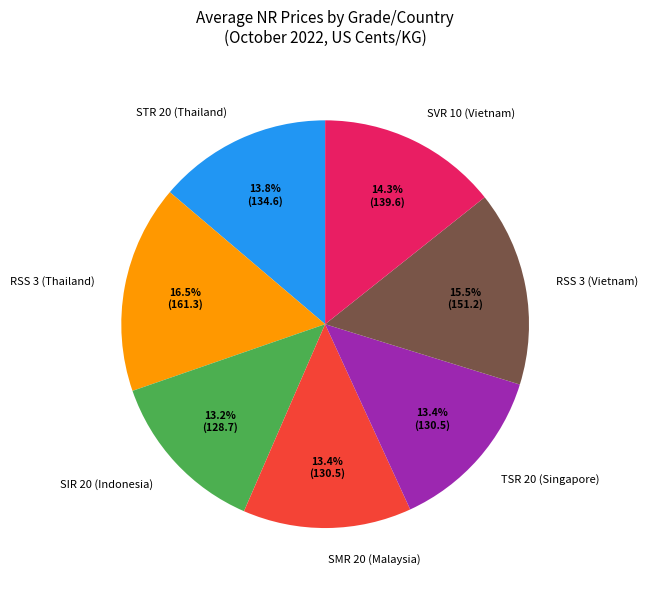

Which category has the biggest portion of the pie?

RSS 3 (Thailand)